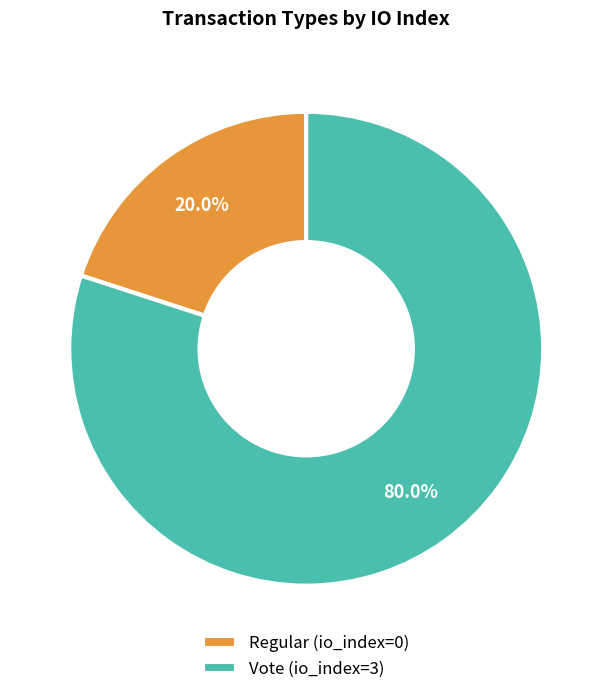

To the nearest percent, what is the difference between the largest and smallest slice percentages?

60%